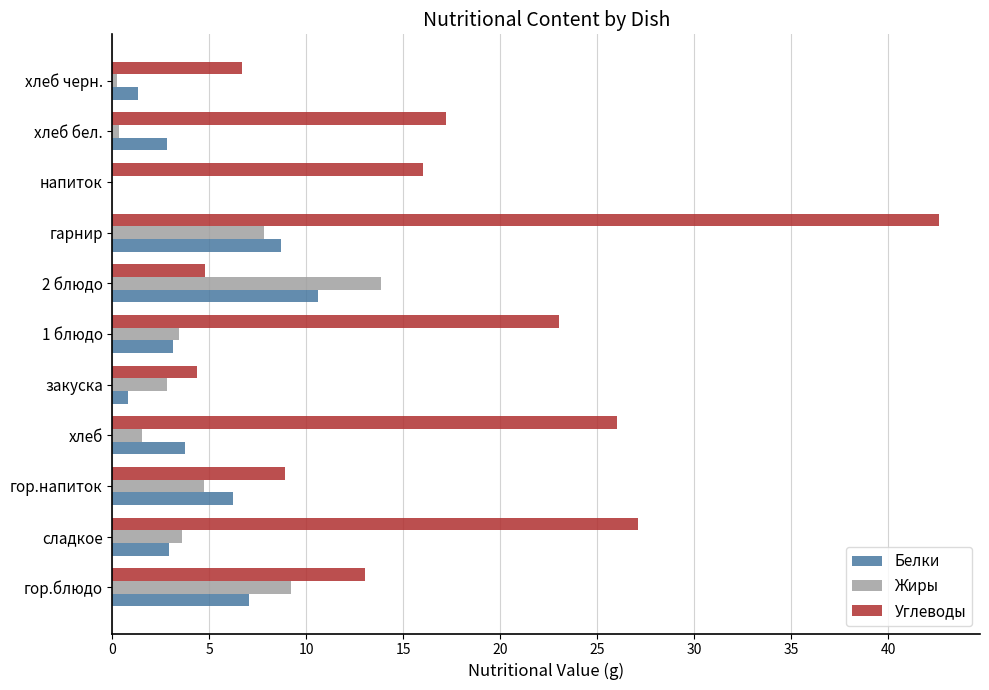

True or false: Белки has a value of 4.9 at 2 блюдо.

False